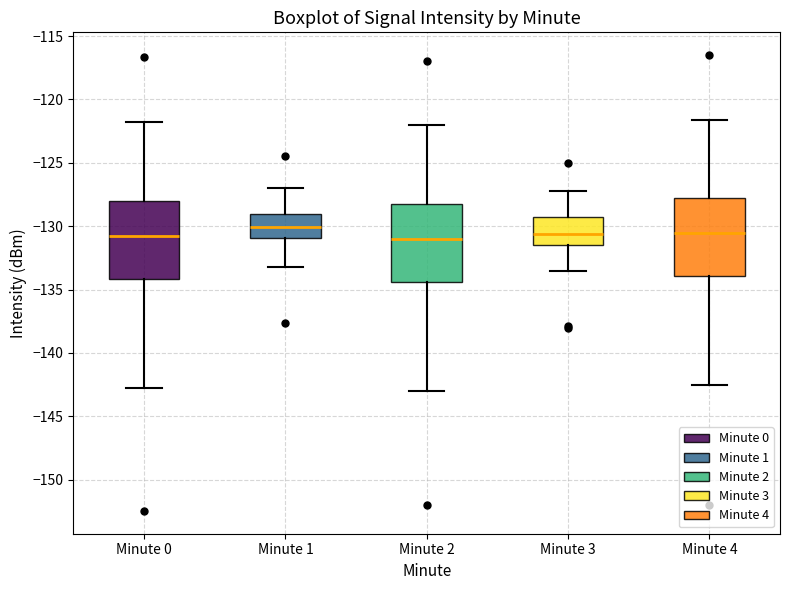

Reading left to right, read every box against the y-axis: the position of its median line, the range the box covers, and the ends of its whiskers. The values are not printed on the chart, so give them approximately, as read against the axis.

Minute 0: median -131.0, box -134.0 to -128.0, whiskers -143.0 to -121.5
Minute 1: median -130.0, box -131.0 to -129.0, whiskers -133.5 to -127.0
Minute 2: median -131.0, box -134.5 to -128.0, whiskers -143.0 to -122.0
Minute 3: median -130.5, box -131.5 to -129.5, whiskers -133.5 to -127.0
Minute 4: median -130.5, box -134.0 to -128.0, whiskers -142.5 to -121.5